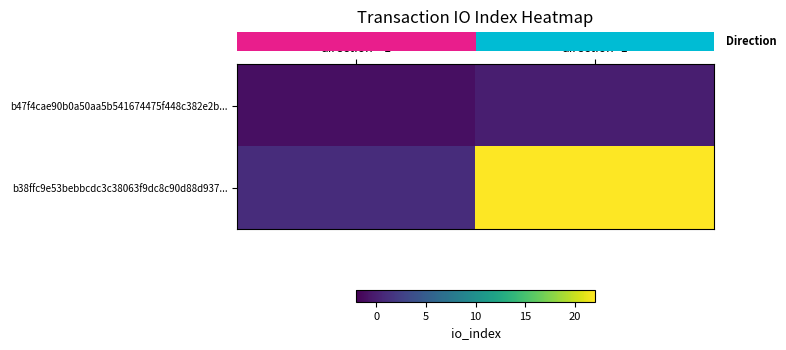

At which category is the sum across all series the highest?

direction=1